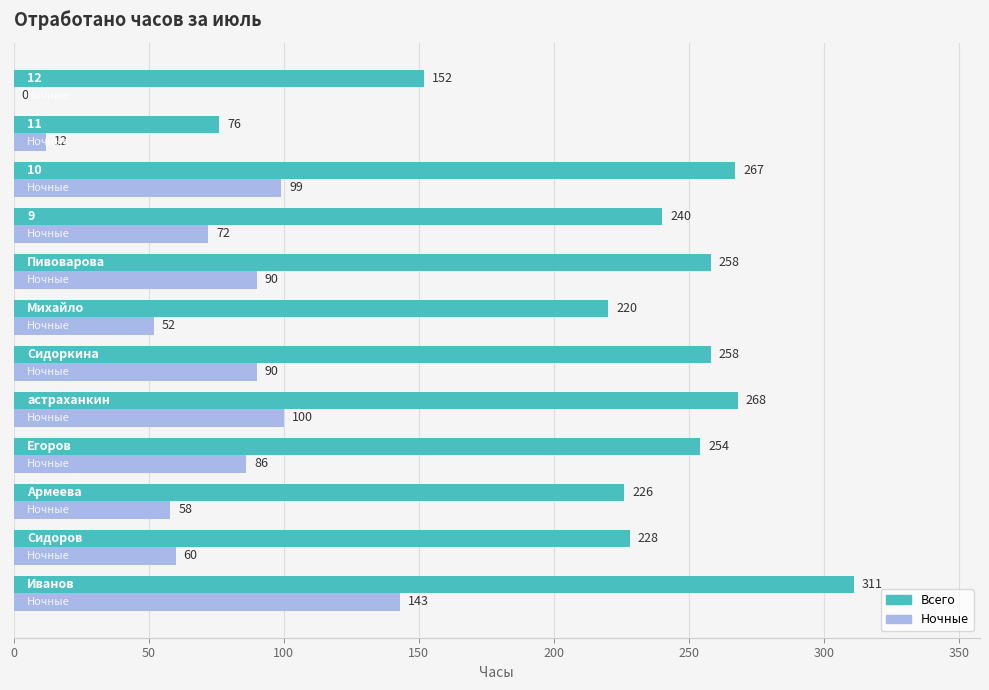

What is the greatest value displayed?

311